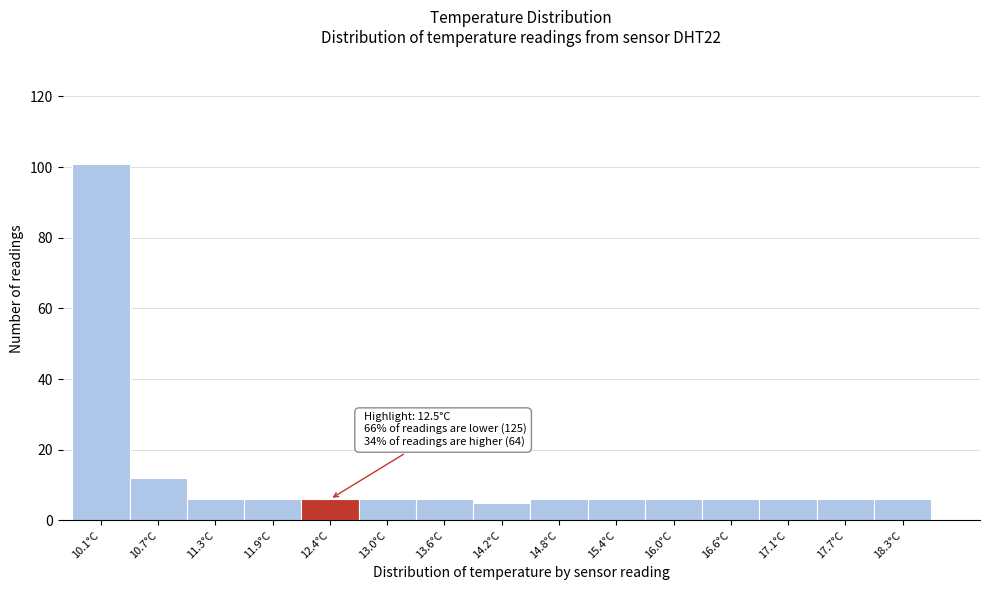

Reading left to right, transcribe all the data shown in this chart.

101	12	6	6	6	6	6	5	6	6	6	6	6	6	6